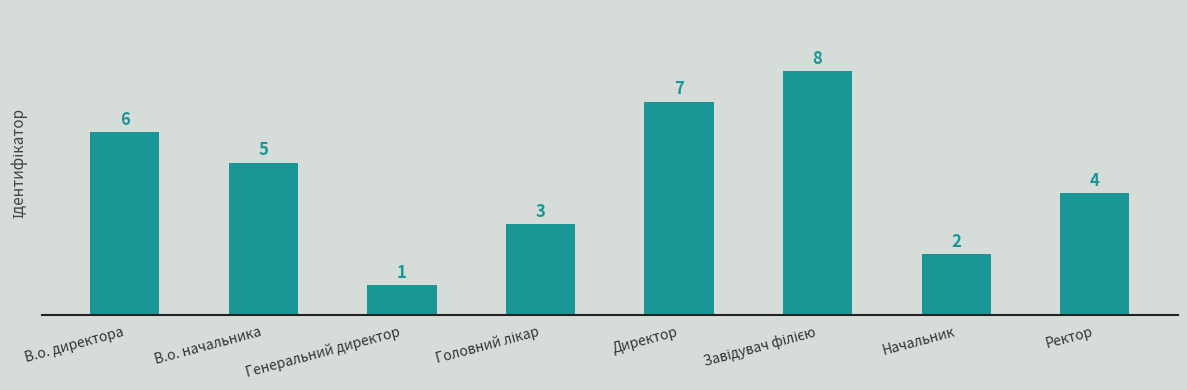

The value at Начальник is 2. True or false?

True